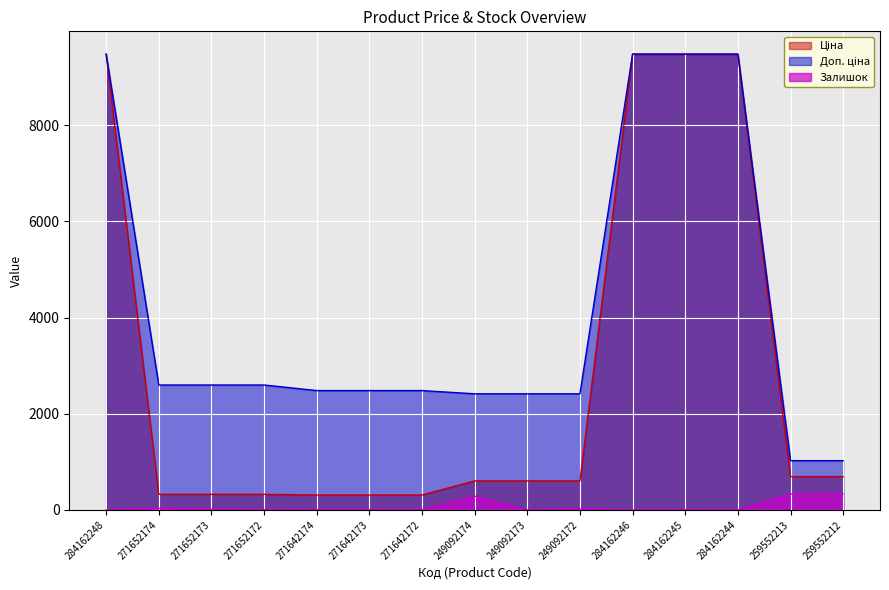

How many positive values does the Залишок series have?

12